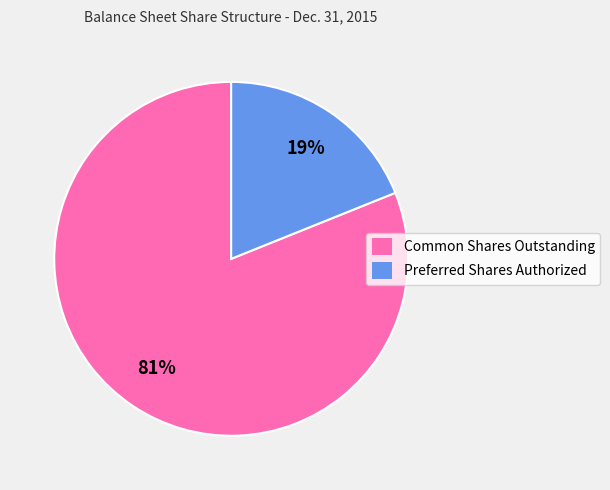

Is it true that Preferred Shares Authorized is 9% of the pie?

False